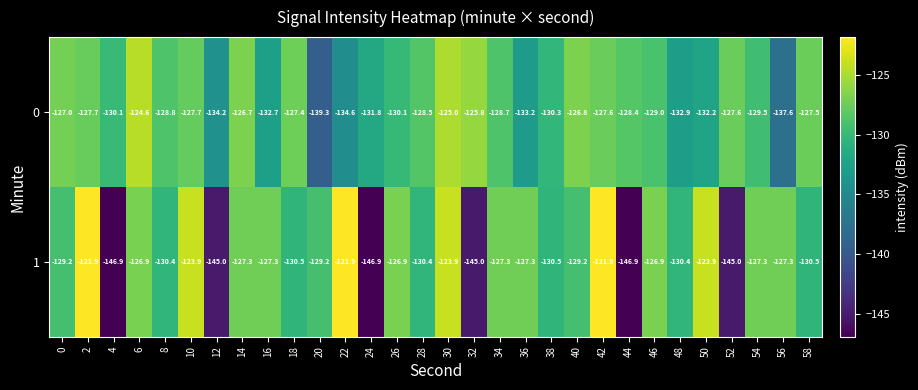

The value of 1 at 58 is -130.5. True or false?

True